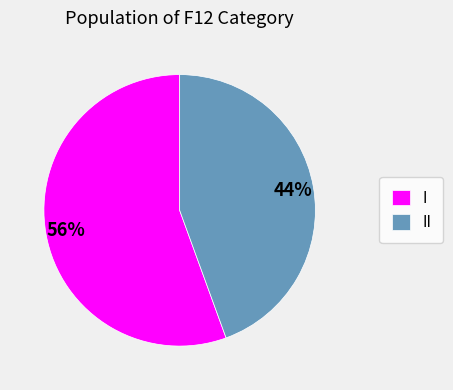

Which has a higher value, II or I?

I